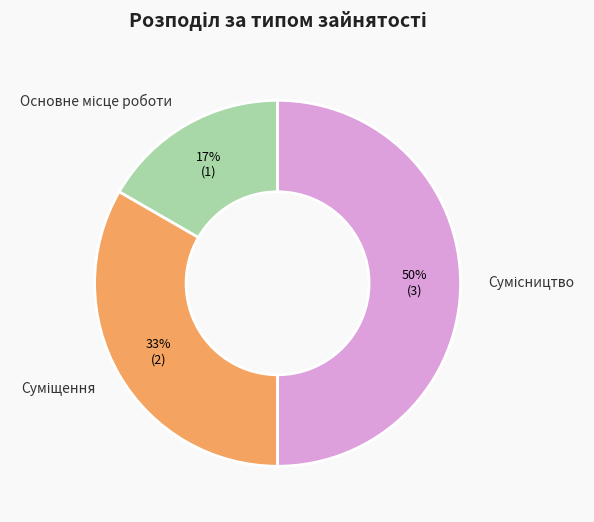

To the nearest percent, what is the difference between the largest and smallest slice percentages?

33%